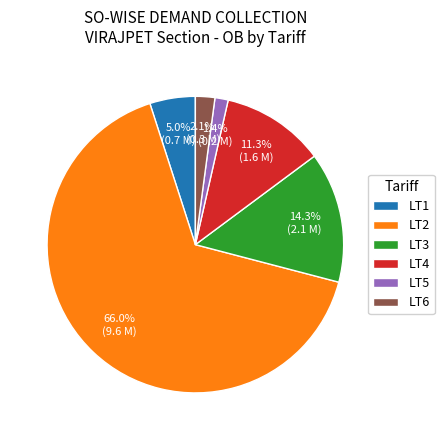

Rank the categories by value from highest to lowest.

LT2, LT3, LT4, LT1, LT6, LT5